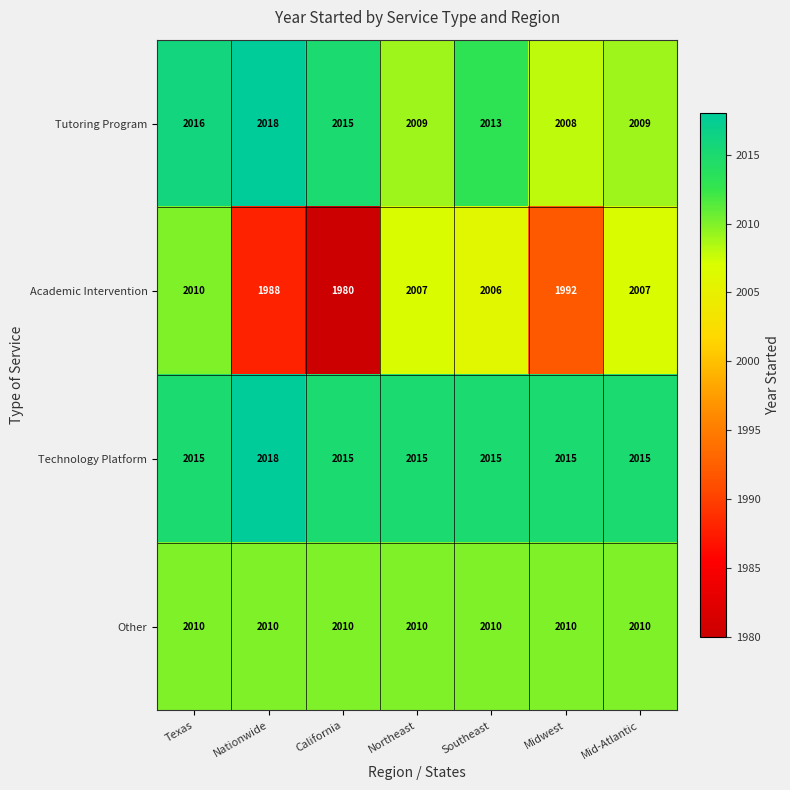

Which series changed the most between Nationwide and Northeast?

Academic Intervention